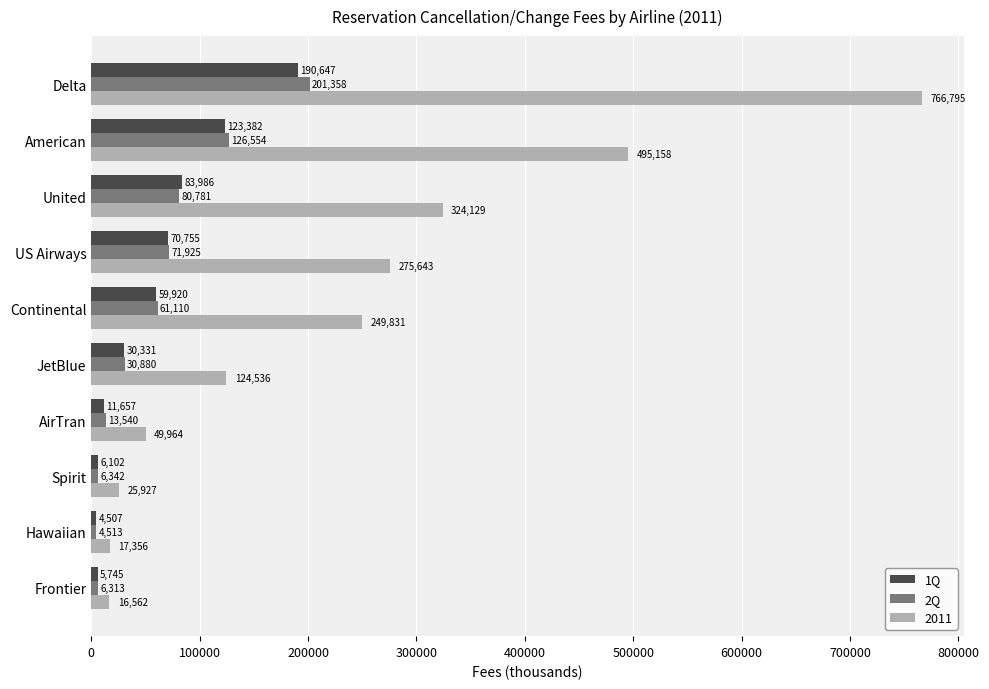

What is the total value across all series at JetBlue?

185747